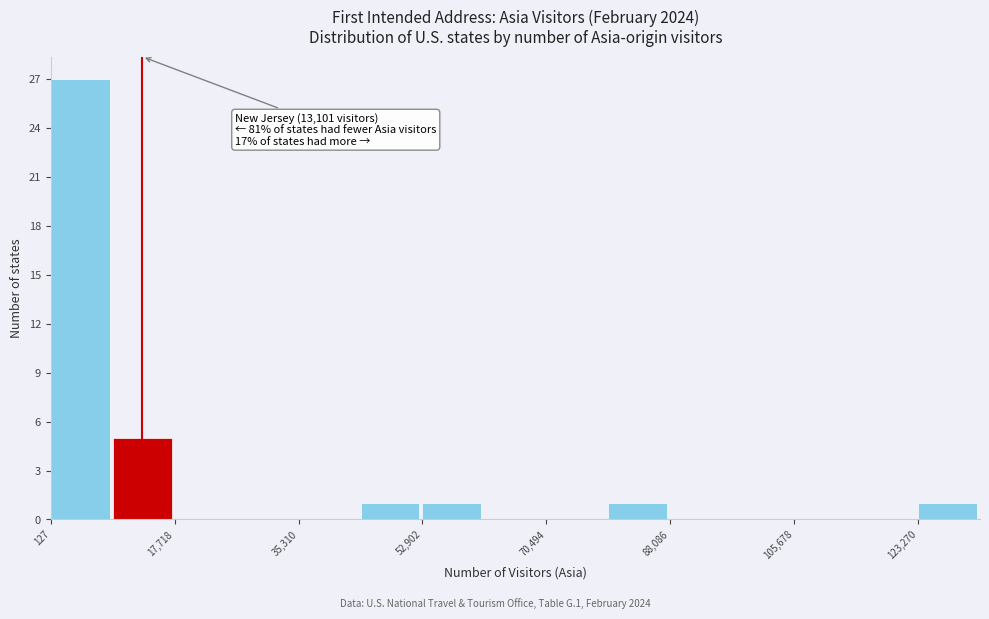

Over which range of the x-axis is the bar tallest?

0 to 8000